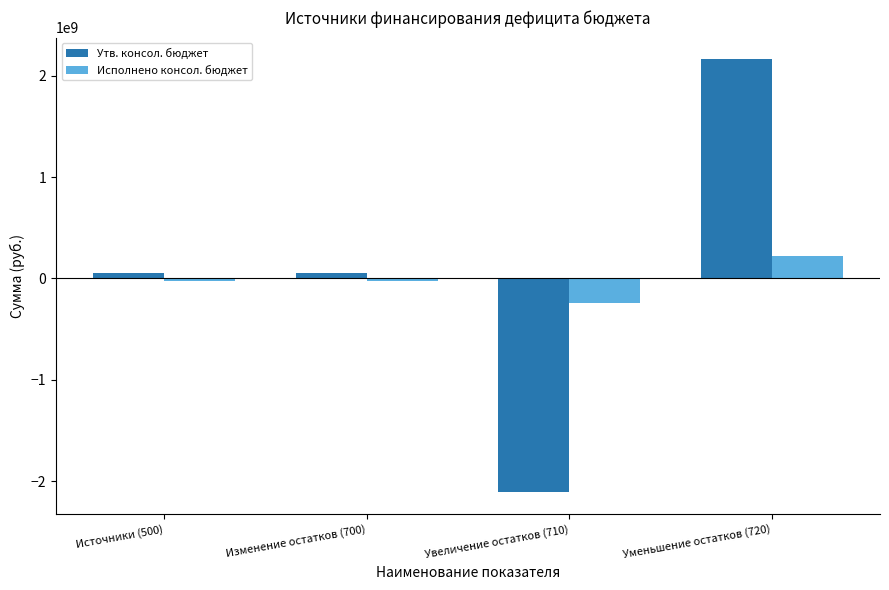

Is the value of Утв. консол. бюджет at Источники (500) greater than the value of Исполнено консол. бюджет at Уменьшение остатков (720)?

No